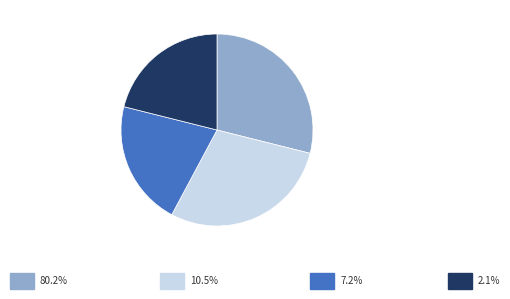

Rank the categories by value from highest to lowest.

New South Wales, Victoria, Queensland, Other